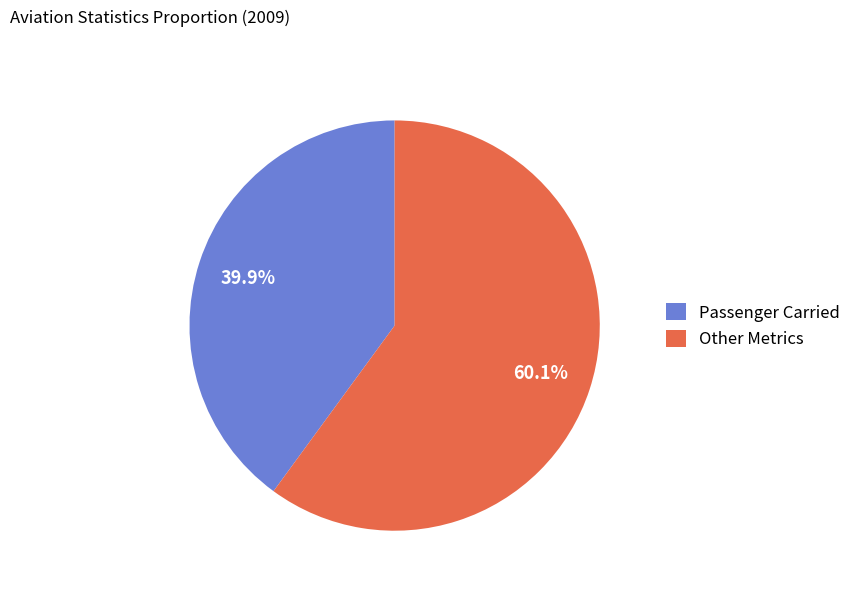

How many slices are in this pie chart?

2